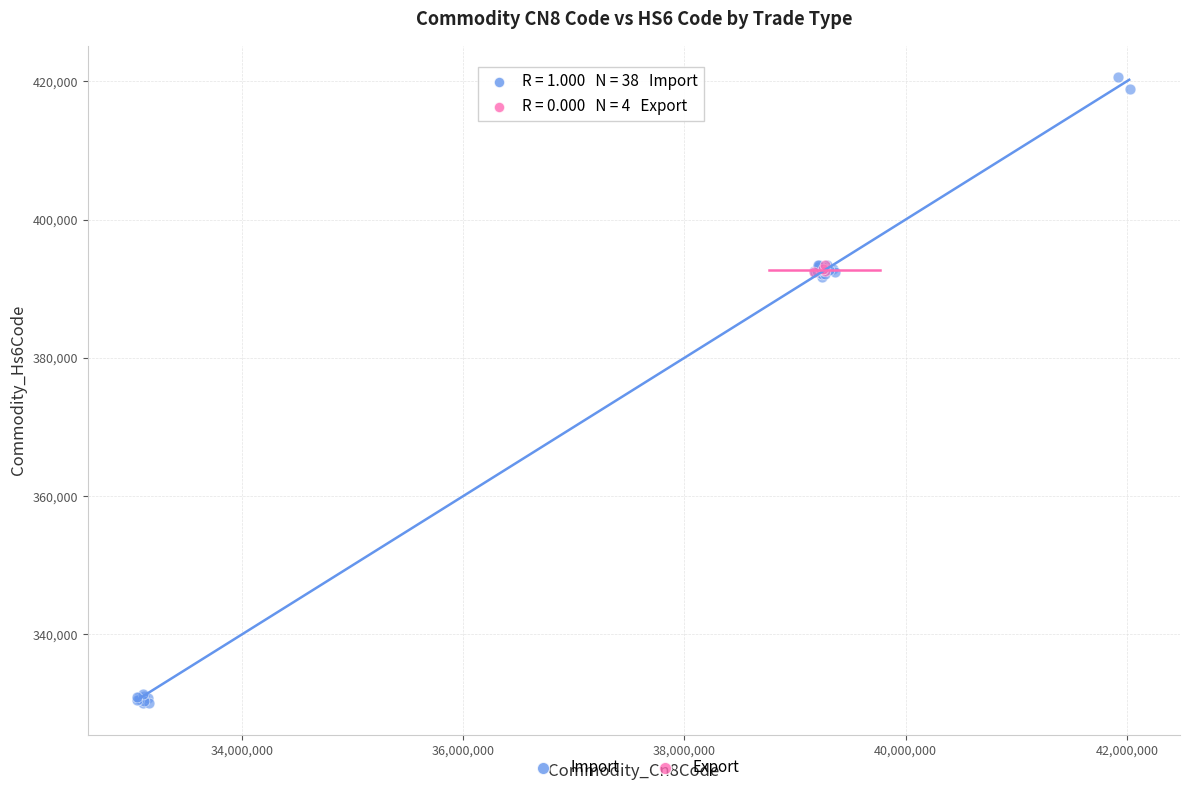

Which series has the largest Y range (max minus min)?

Import